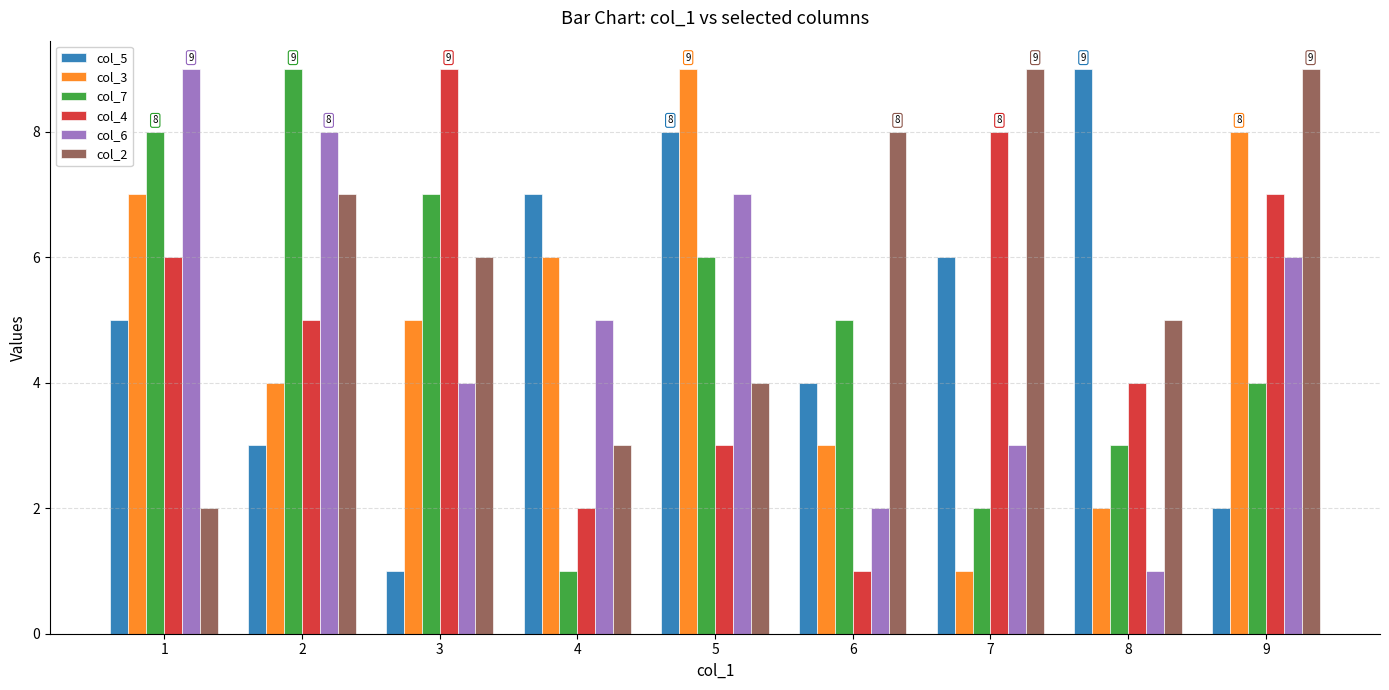

Rank the series at 5 from lowest to highest value.

col_4, col_2, col_7, col_6, col_5, col_3